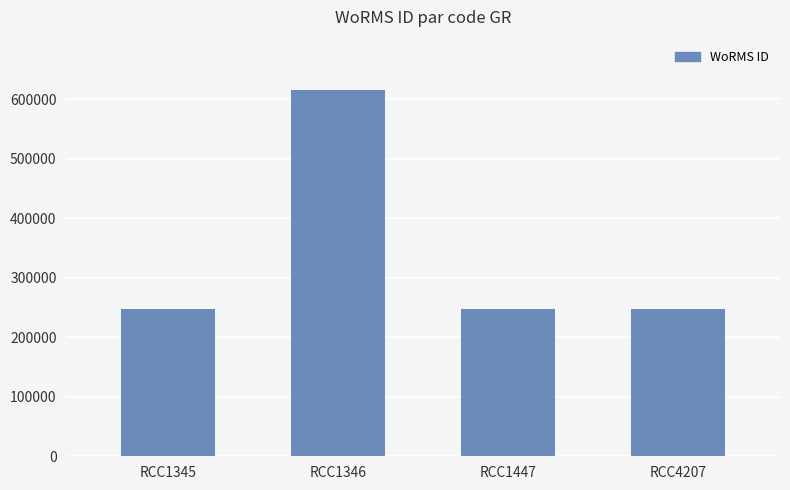

How many series are shown in this chart?

1